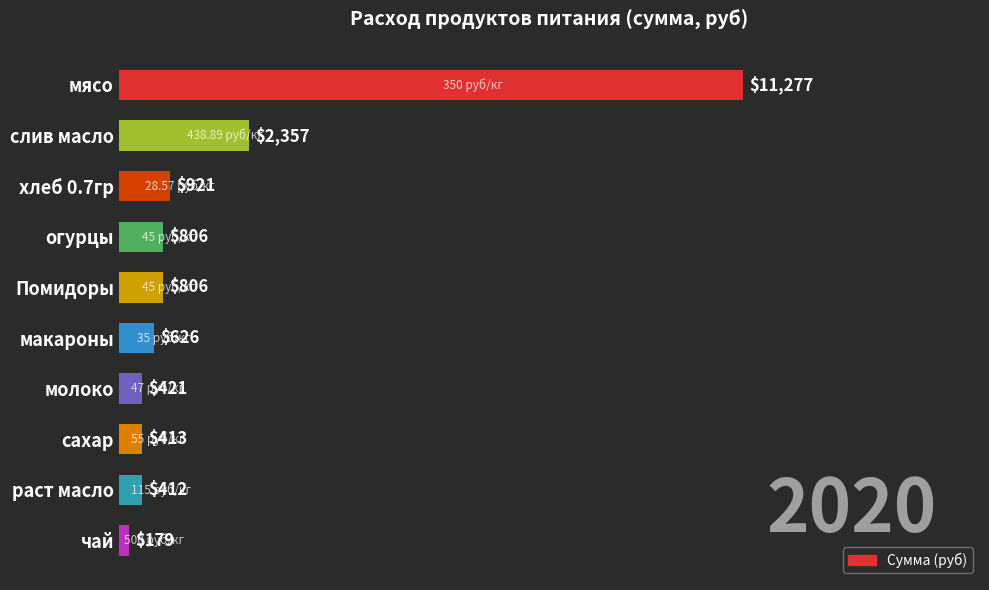

Are the bars grouped side by side (vs. stacked)?

No